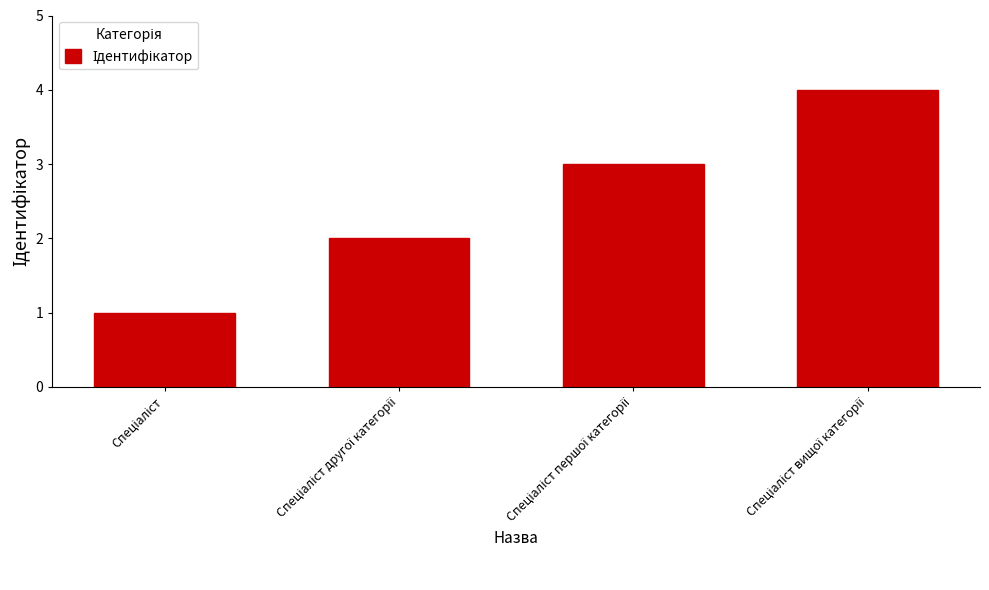

Are the bars horizontal?

No